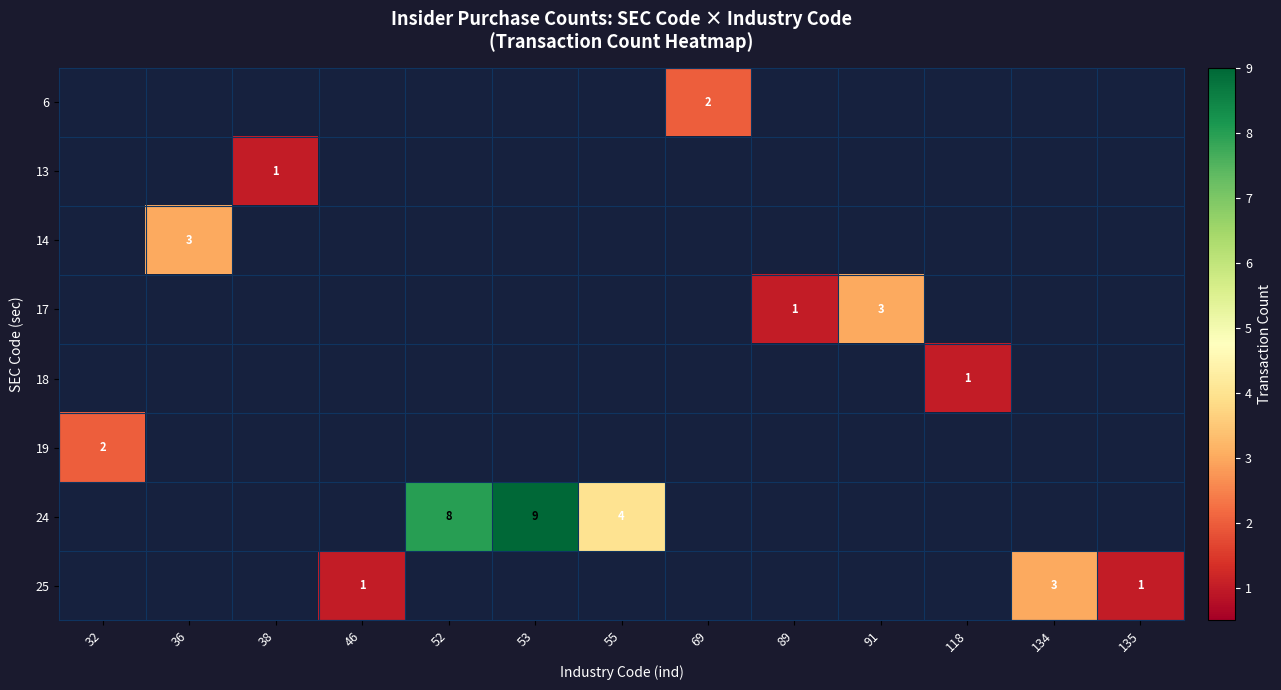

What is the spread (max minus min) of values at 118?

1